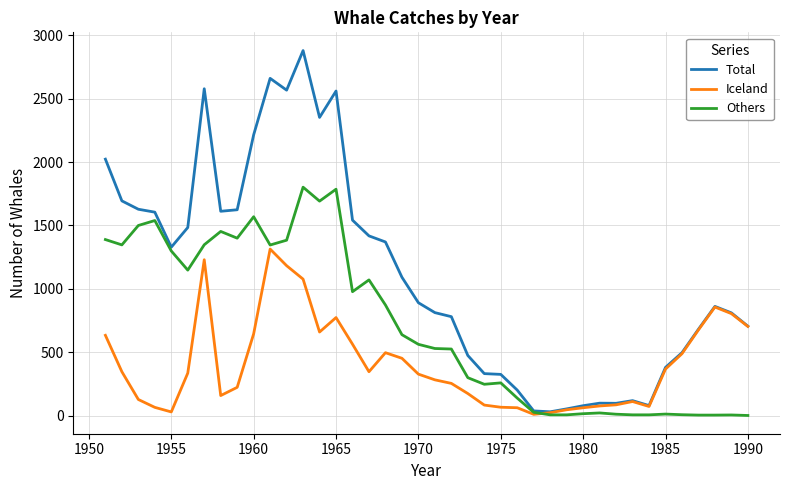

True or false: Iceland has more than 2 interior local peaks.

True